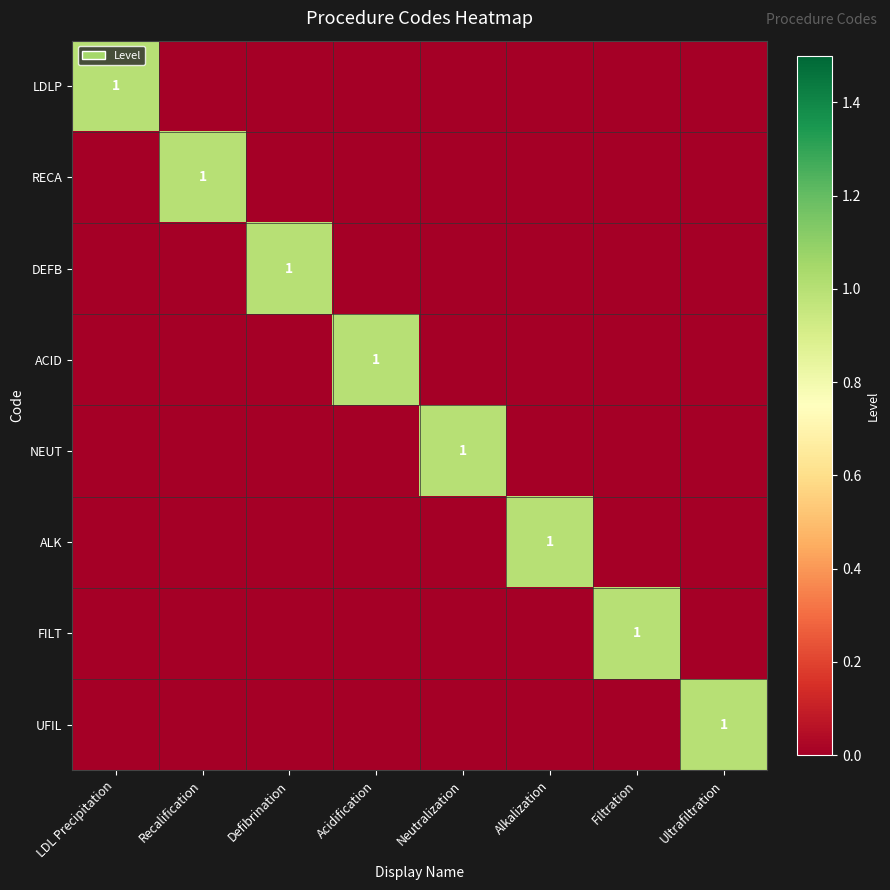

Rank the categories by LDLP value from highest to lowest.

LDL Precipitation, Recalification, Defibrination, Acidification, Neutralization, Alkalization, Filtration, Ultrafiltration